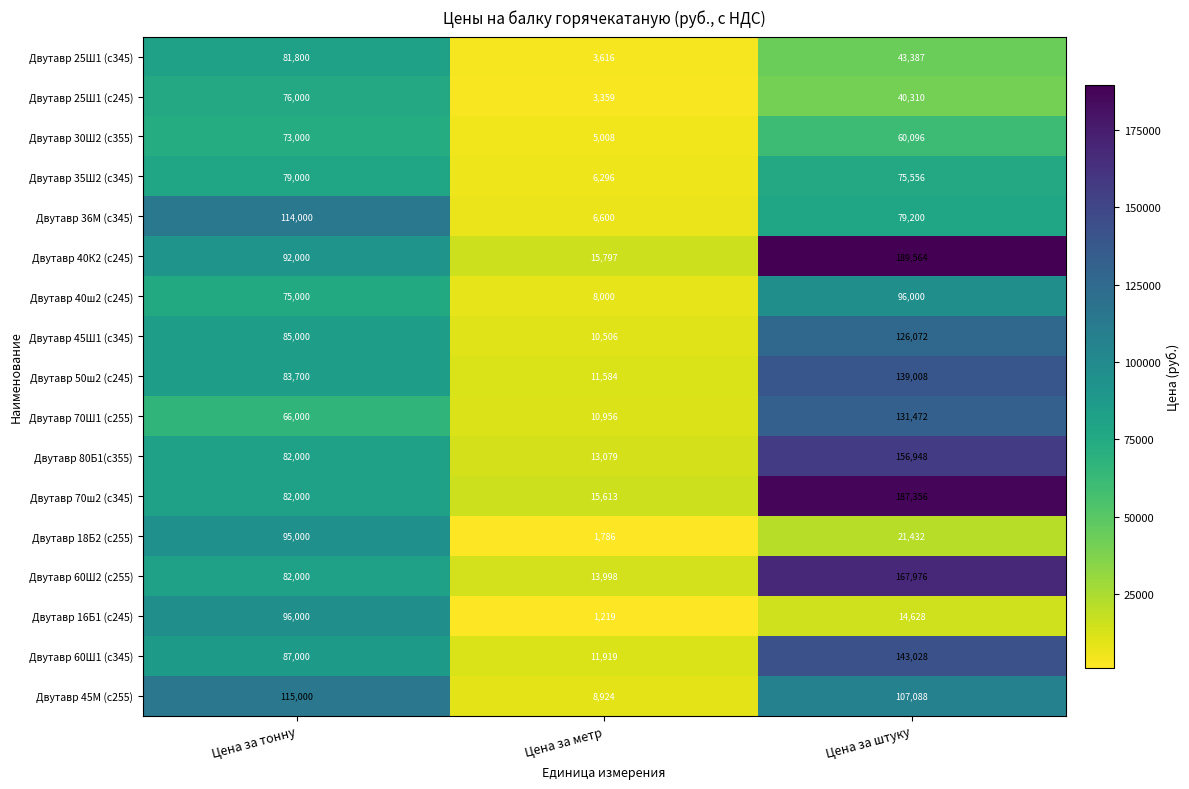

Which series has the largest total across all categories?

Двутавр 40К2 (c245)